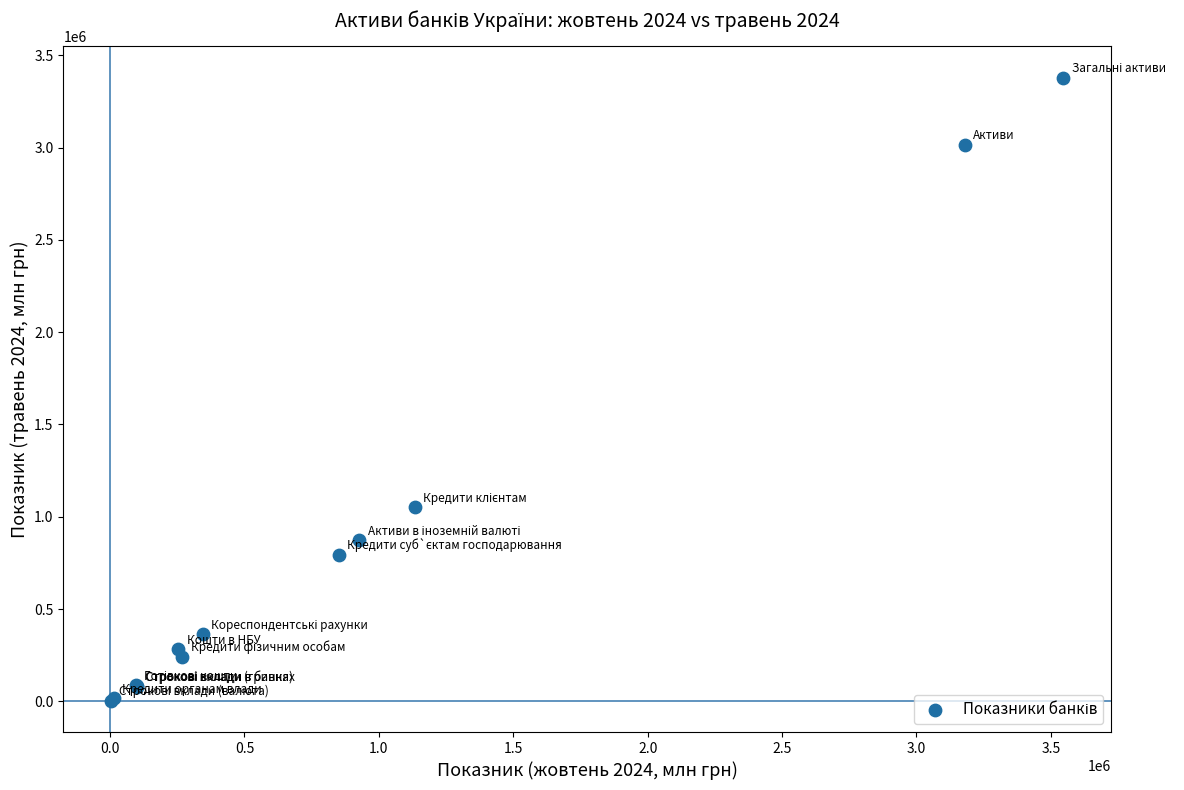

What Y value in the scatter plot is closest to 1690945?

1051758